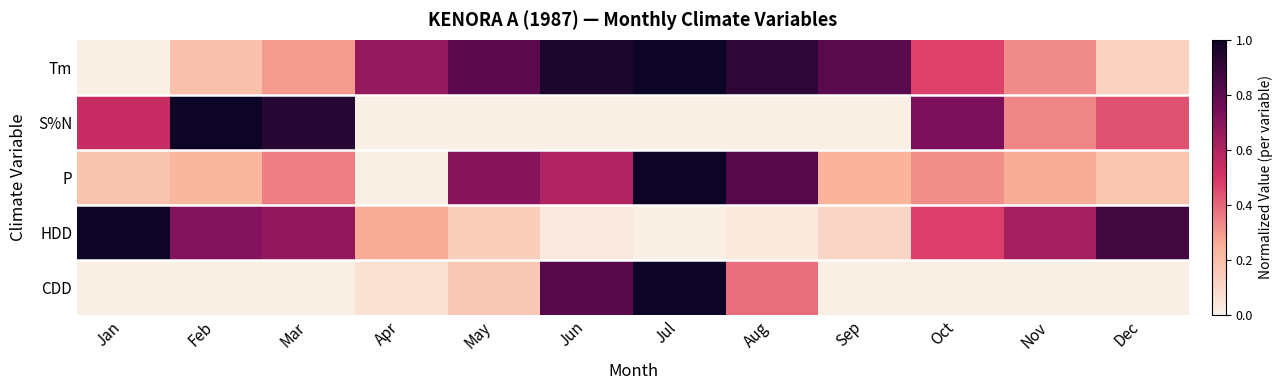

How many distinct data groups are displayed?

5